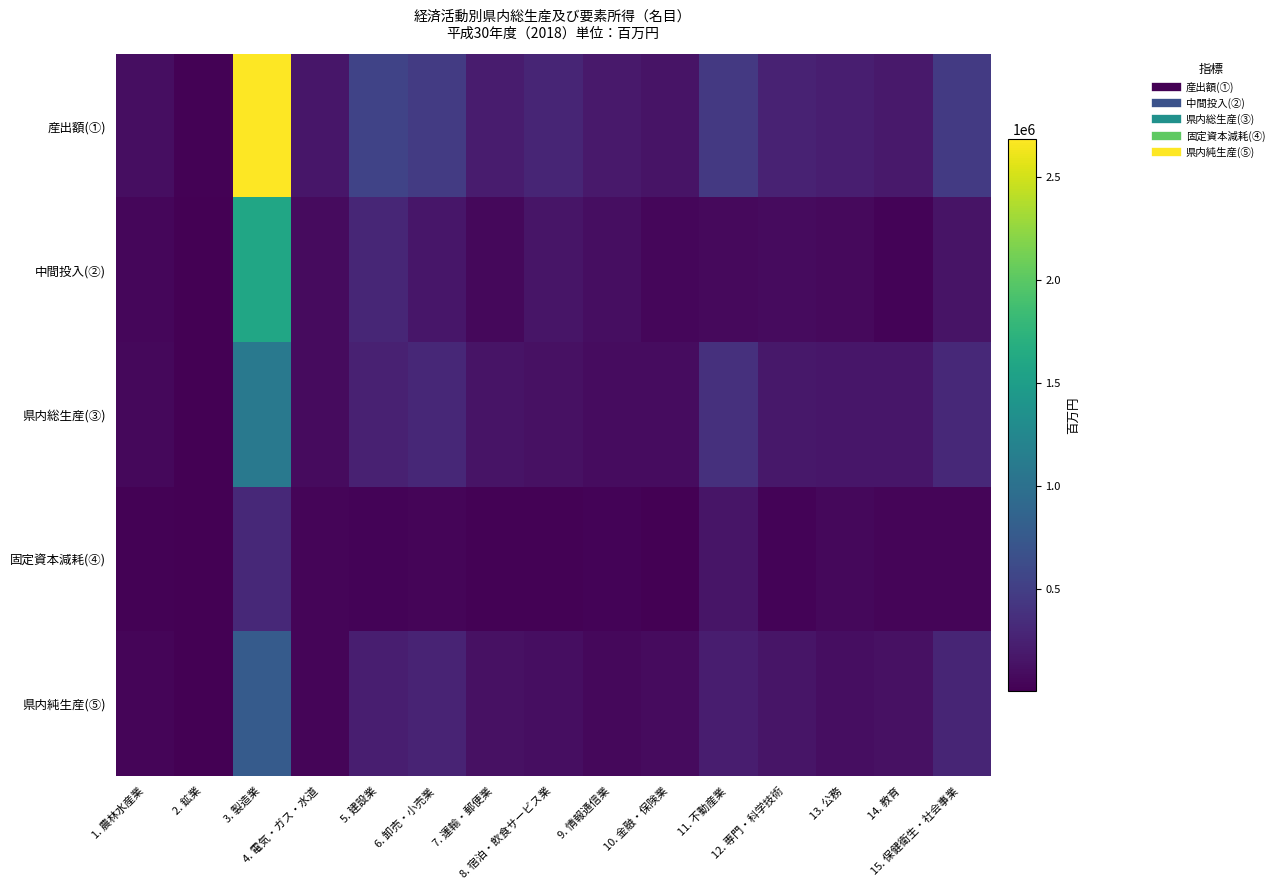

Which series changed the most between 2. 鉱業 and 5. 建設業?

産出額(①)